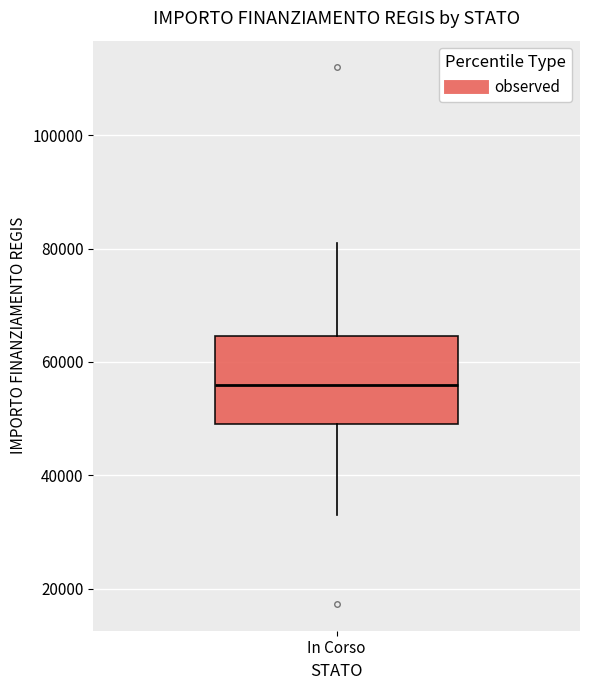

Transcribe this box plot: give where the median line is, the range the box spans, and where the two whiskers end, as read against the y-axis. The values are not printed on the chart, so give them approximately, as read against the axis.

median 56000, box 50000 to 64000, whiskers 32000 to 80000